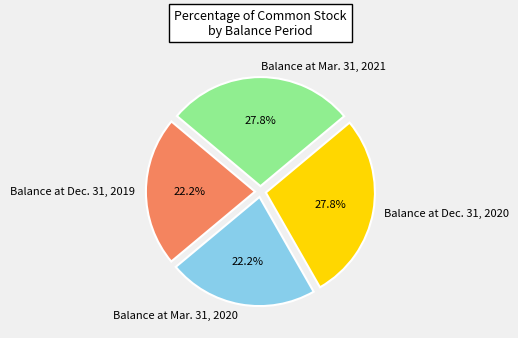

To the nearest percent, what portion does Balance at Dec. 31, 2020 represent?

28%